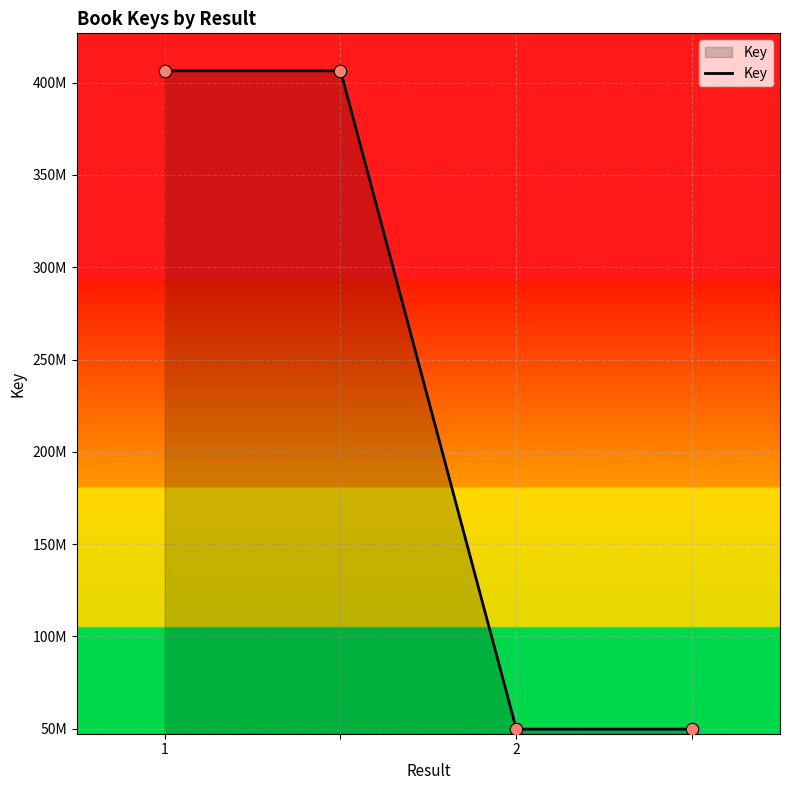

Does the chart have visible grid lines?

Yes